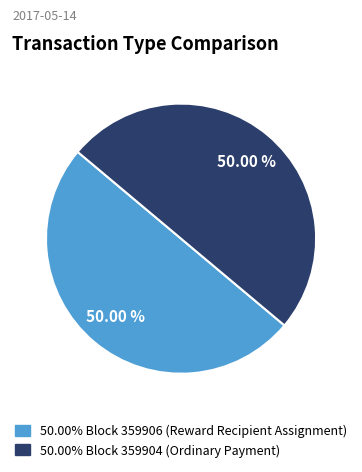

How many slices are in this pie chart?

2